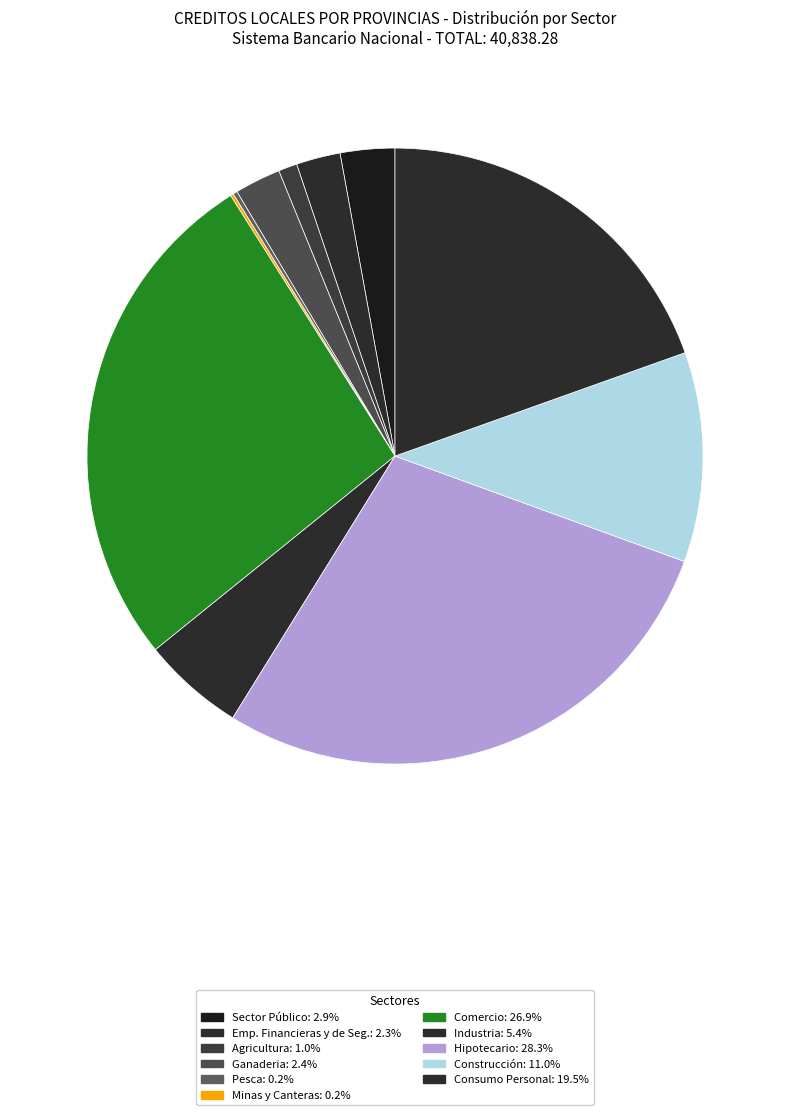

To the nearest percent, what is the difference between the Pesca and Agricultura slice percentages?

1%